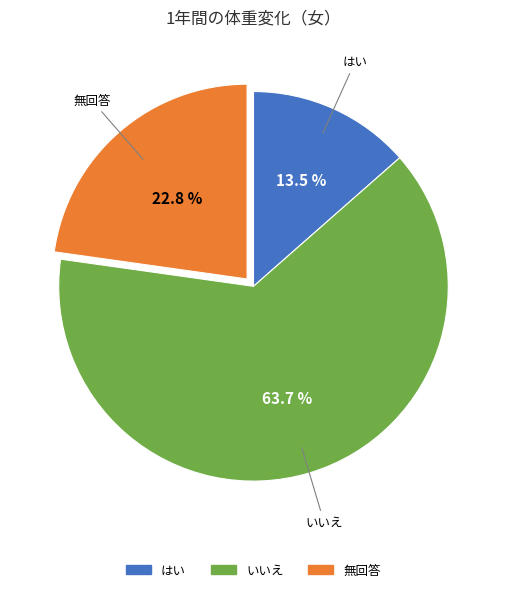

Does any single category account for the majority?

Yes